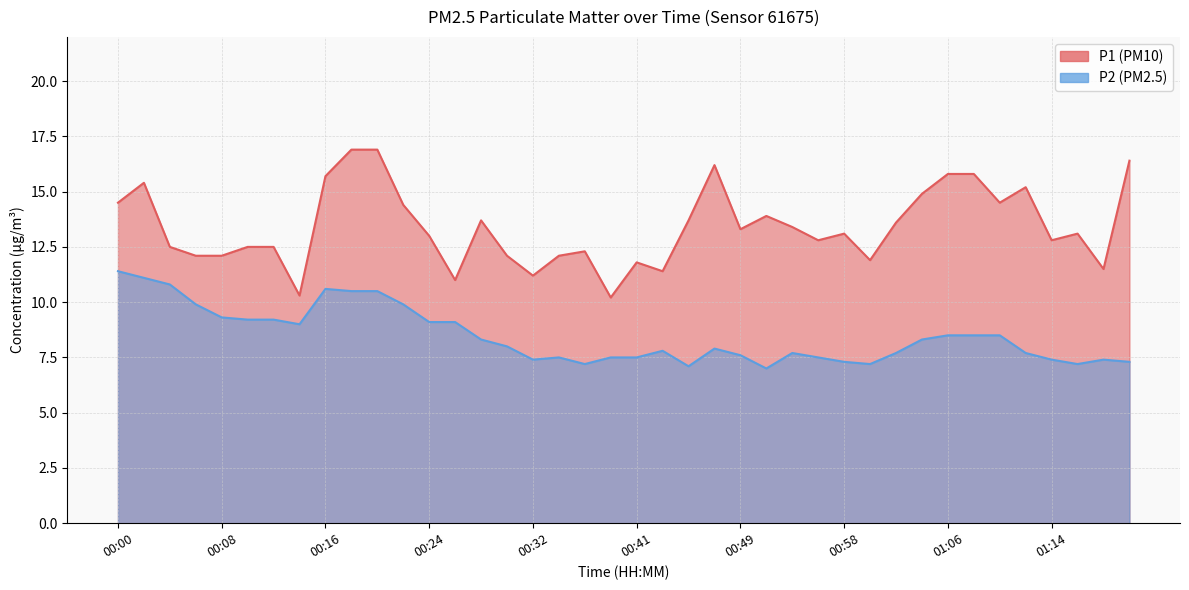

Reading left to right, list all the values displayed in this chart.

P1: 00:00=14.5	00:01=15.4	00:03=12.5	00:06=12.1	00:08=12.1	00:09=12.5	00:11=12.5	00:14=10.3	00:16=15.7	00:17=16.9	00:21=16.9	00:22=14.4	00:24=13.0	00:27=11.0	00:29=13.7	00:30=12.1	00:32=11.2	00:35=12.1	00:37=12.3	00:38=10.2	00:41=11.8	00:43=11.4	00:45=13.7	00:48=16.2	00:49=13.3	00:51=13.9	00:53=13.4	00:56=12.8	00:58=13.1	00:59=11.9	01:02=13.6	01:04=14.9	01:06=15.8	01:08=15.8	01:11=14.5	01:13=15.2	01:14=12.8	01:16=13.1	01:19=11.5	01:21=16.4
P2: 00:00=11.4	00:01=11.1	00:03=10.8	00:06=9.9	00:08=9.3	00:09=9.2	00:11=9.2	00:14=9.0	00:16=10.6	00:17=10.5	00:21=10.5	00:22=9.9	00:24=9.1	00:27=9.1	00:29=8.3	00:30=8.0	00:32=7.4	00:35=7.5	00:37=7.2	00:38=7.5	00:41=7.5	00:43=7.8	00:45=7.1	00:48=7.9	00:49=7.6	00:51=7.0	00:53=7.7	00:56=7.5	00:58=7.3	00:59=7.2	01:02=7.7	01:04=8.3	01:06=8.5	01:08=8.5	01:11=8.5	01:13=7.7	01:14=7.4	01:16=7.2	01:19=7.4	01:21=7.3